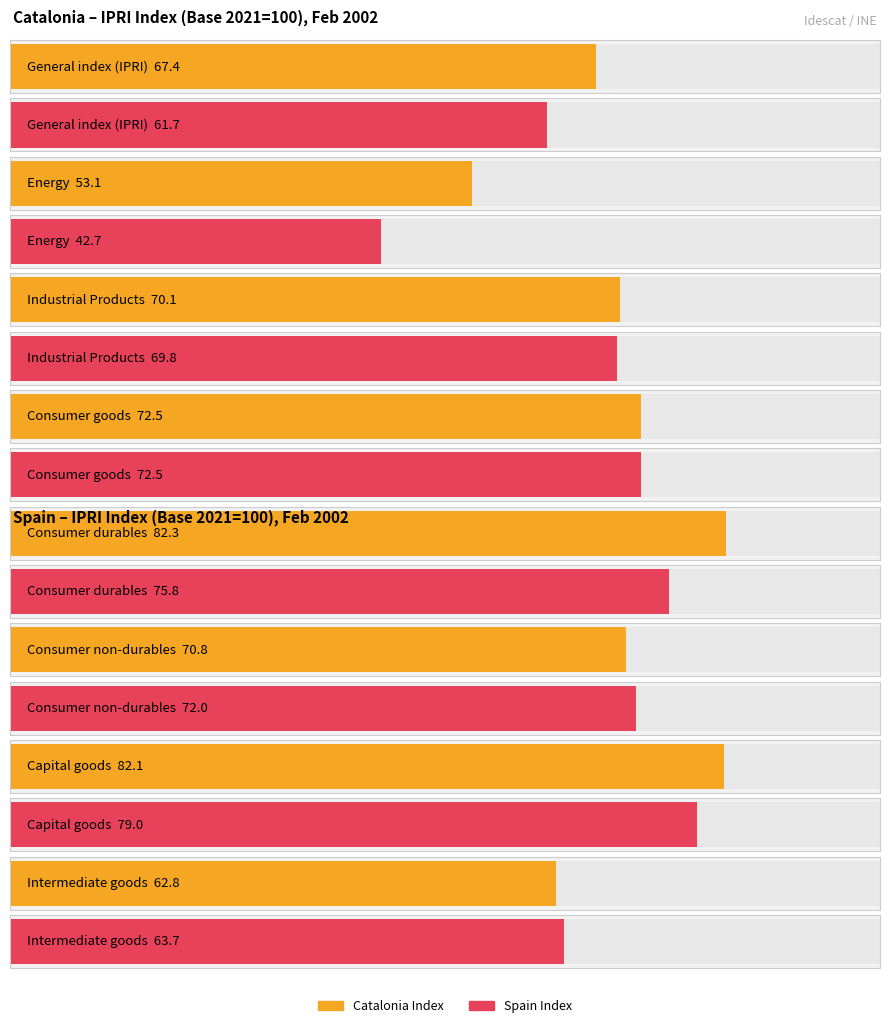

What position from the left is Consumer non-durables?

6